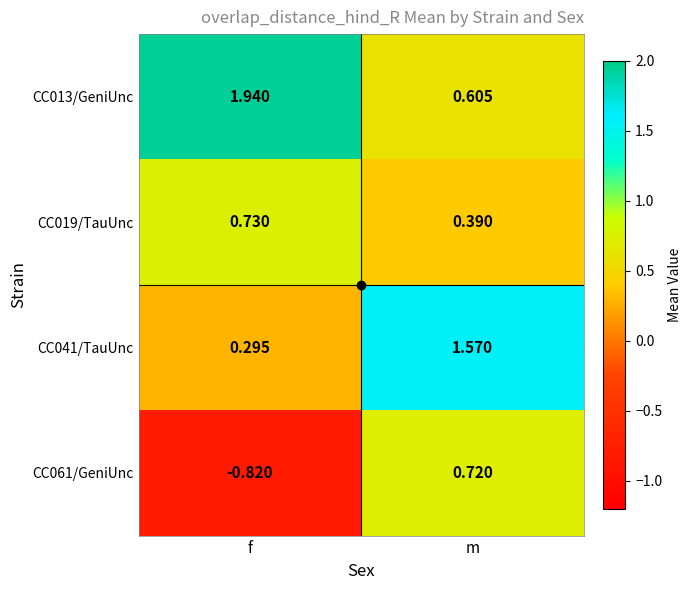

Which label corresponds to the largest value in the chart?

f